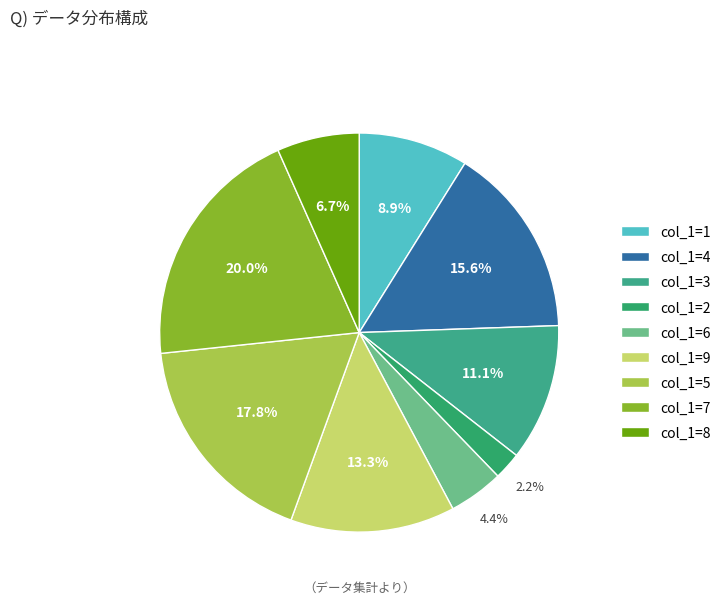

How many segments does this pie chart have?

9